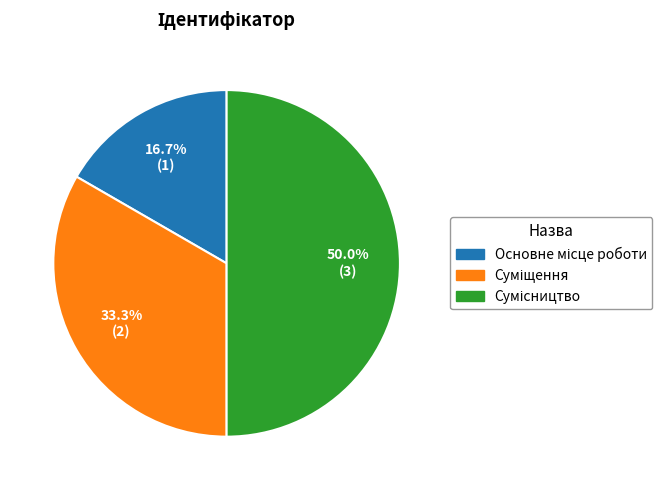

What percentage is the Суміщення slice, to the nearest percent?

33%